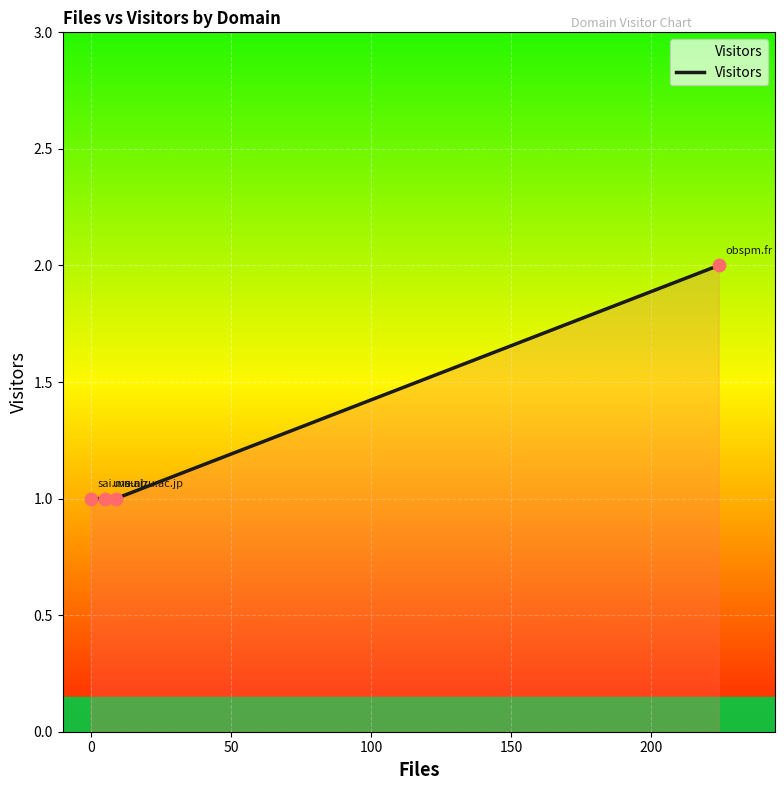

What is the sum of all values?

5